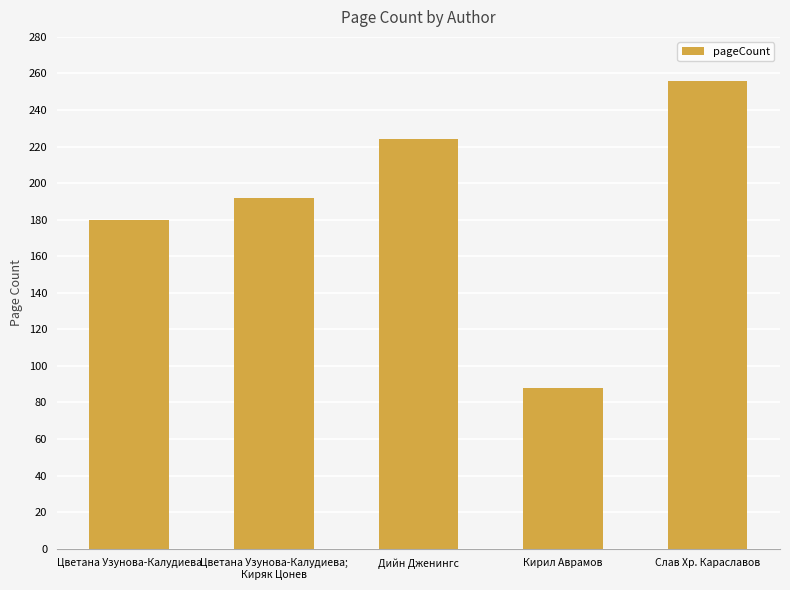

Rank the categories by value from highest to lowest.

Слав Хр. Караславов, Дийн Дженингс, Цветана Узунова-Калудиева;
Киряк Цонев, Цветана Узунова-Калудиева, Кирил Аврамов